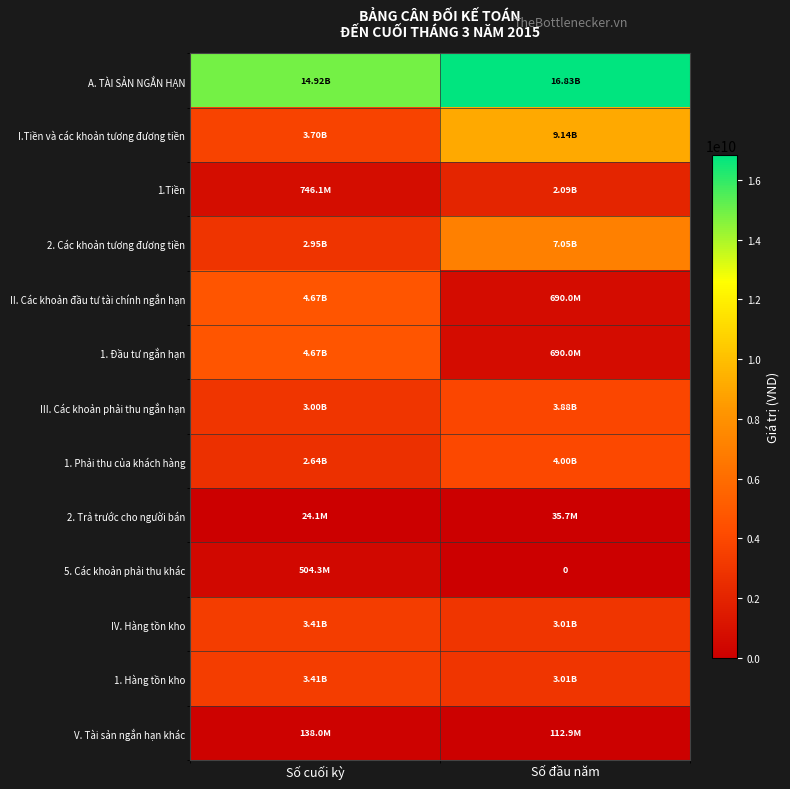

What is the sum of the 5. Các khoản phải thu khác values at Số đầu năm and Số cuối kỳ?

504267222